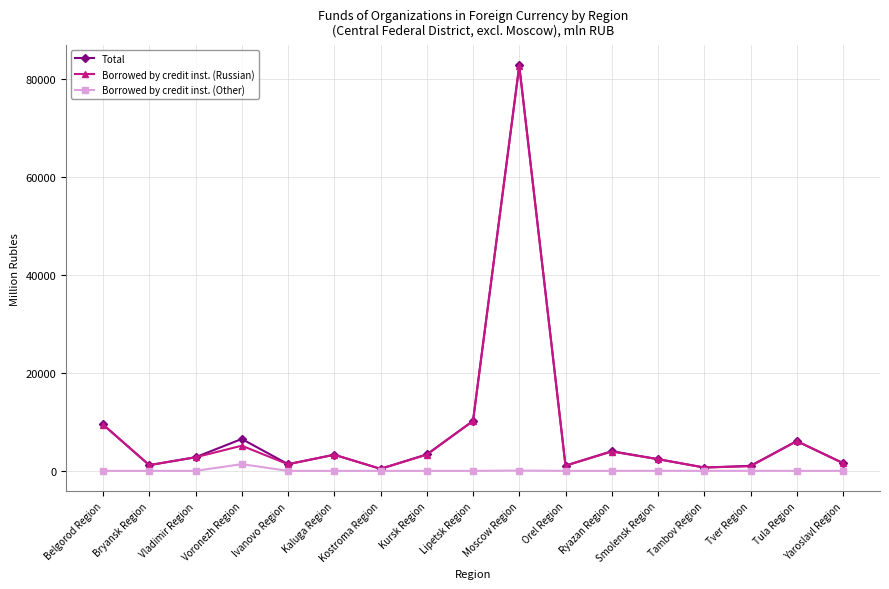

What is the sum of the Borrowed by credit inst. (Russian) values at Ryazan Region and Yaroslavl Region?

5494